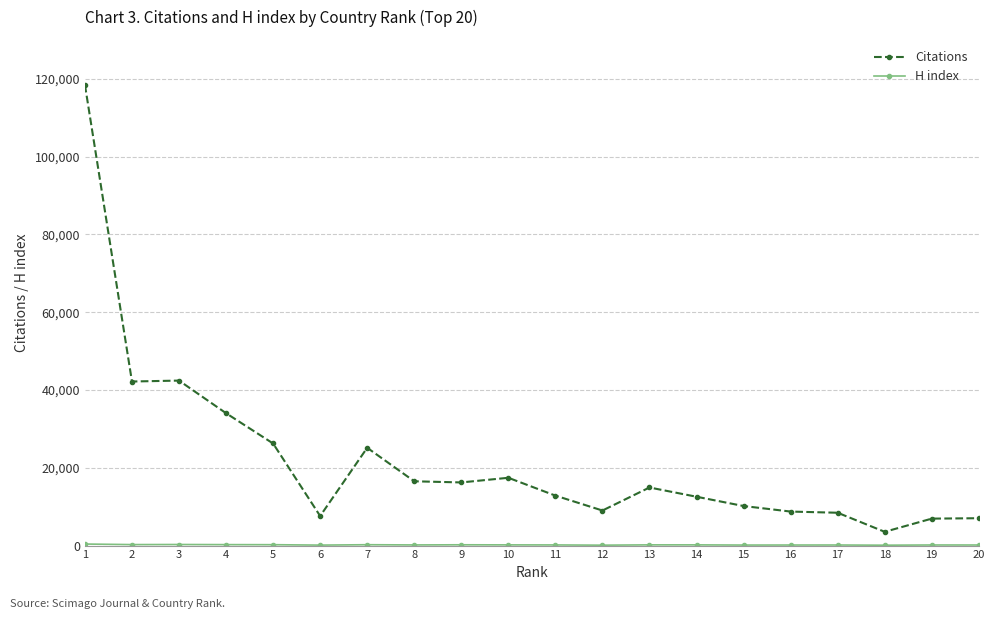

What is the greatest value displayed?

118452